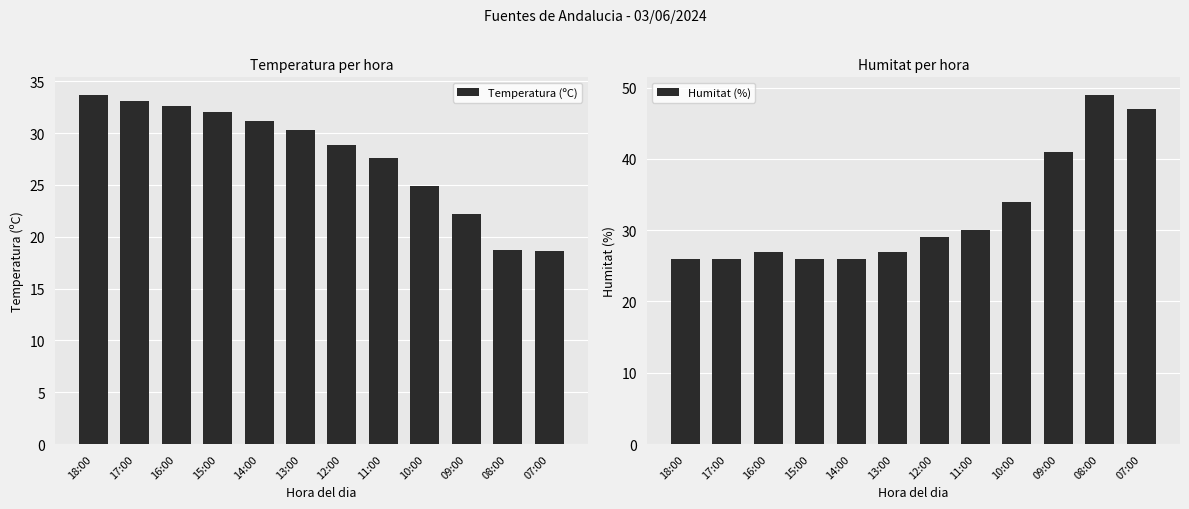

How many data points in Humitat (%) are less than 29?

6